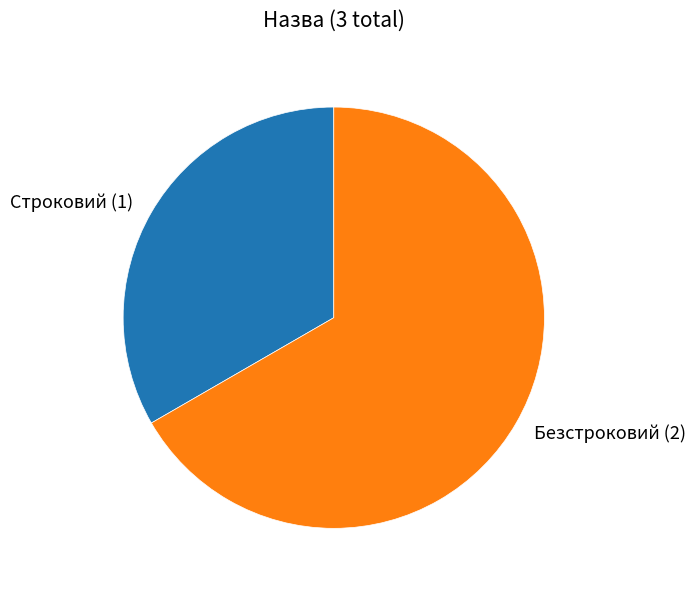

Between Безстроковий (2) and Строковий (1), which is larger?

Безстроковий (2)